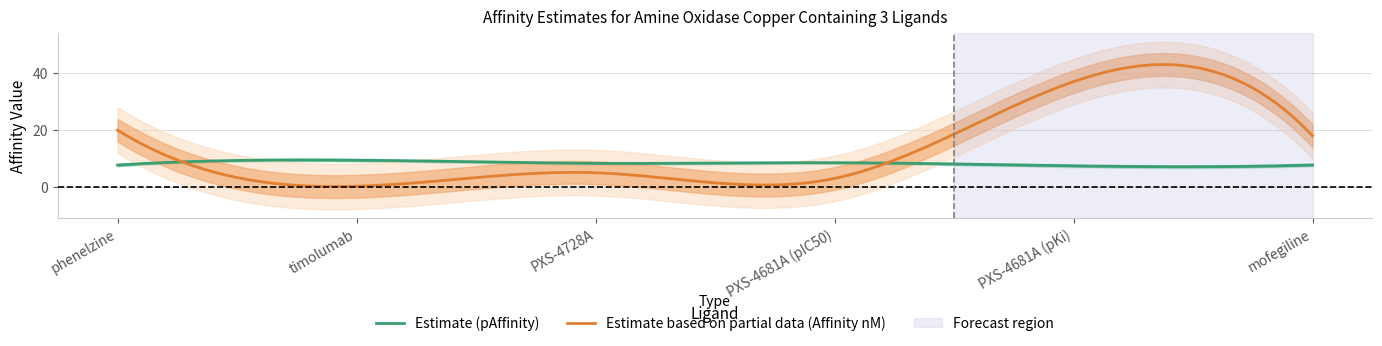

Is it true that affinity_median equals 1.9 at mofegiline?

False